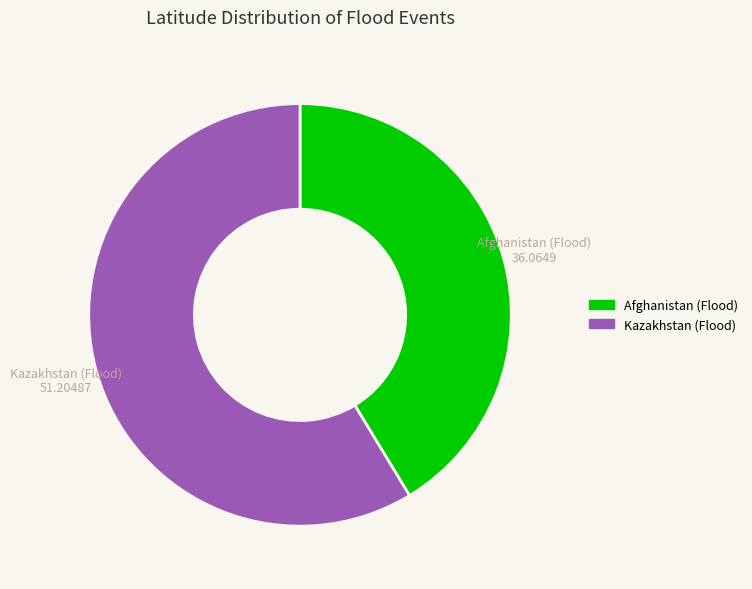

Which has a higher value, Kazakhstan (Flood) or Afghanistan (Flood)?

Kazakhstan (Flood)